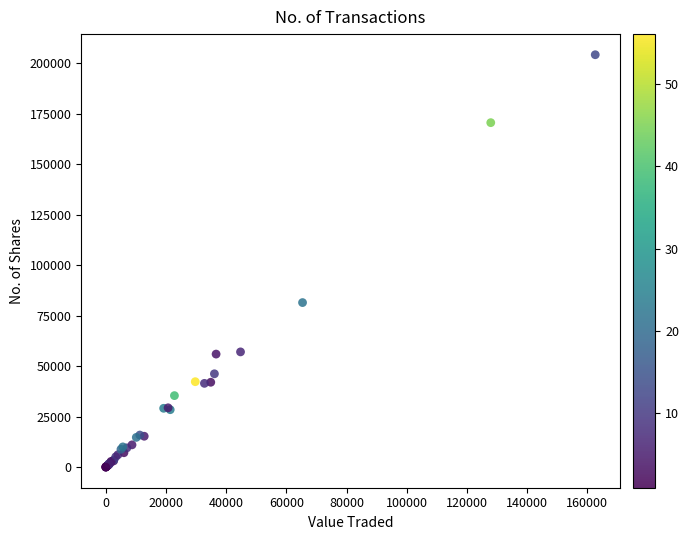

What Y value in the scatter plot is closest to 102139?

81511